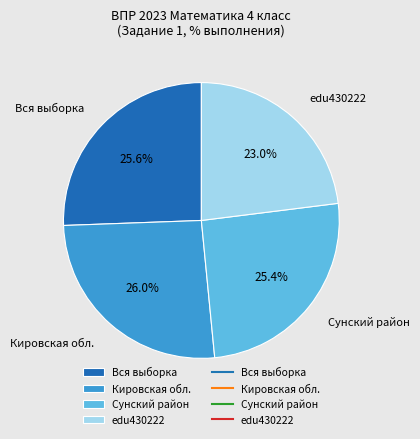

Is Вся выборка the majority of the pie?

No